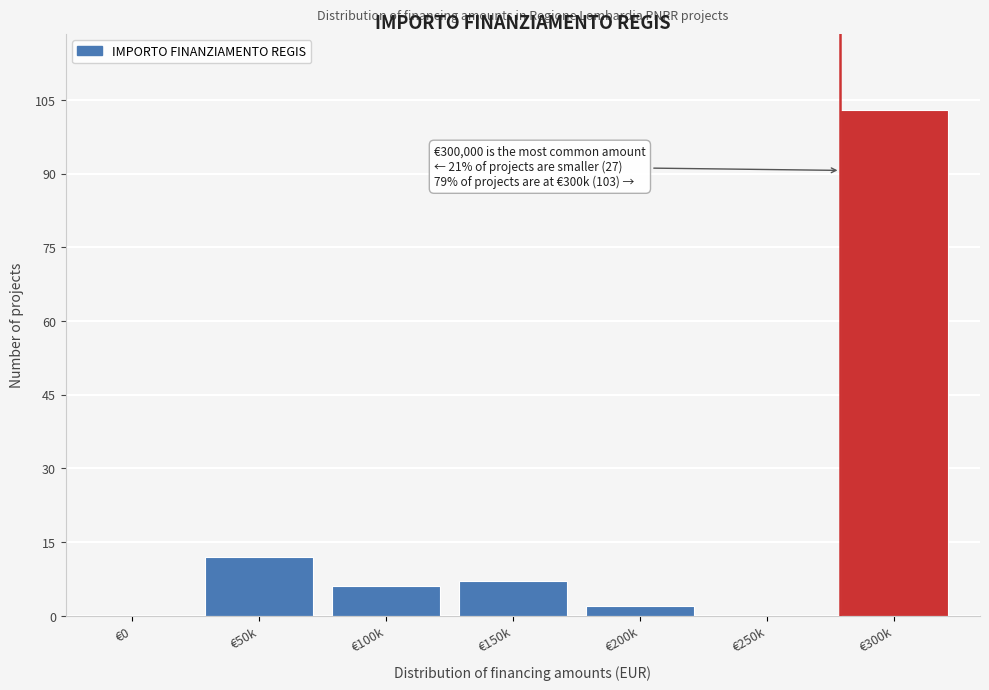

Reading left to right, list all the values displayed in this chart.

€0=0	€50k=12	€100k=6	€150k=7	€200k=2	€250k=0	€300k=103